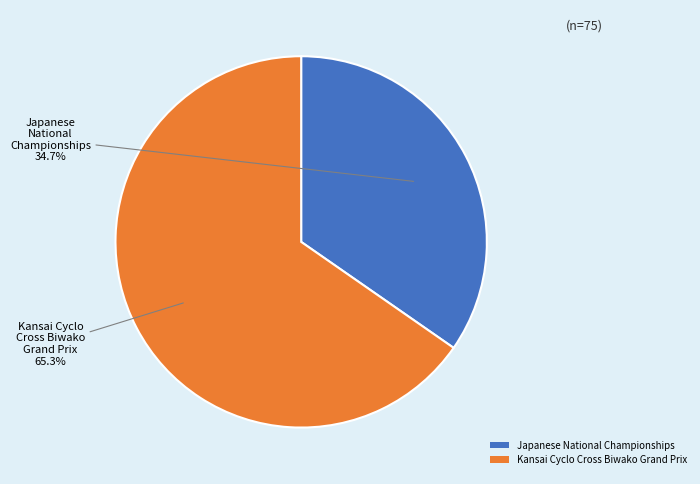

Does Kansai Cyclo Cross Biwako Grand Prix account for over 50% of the chart?

Yes